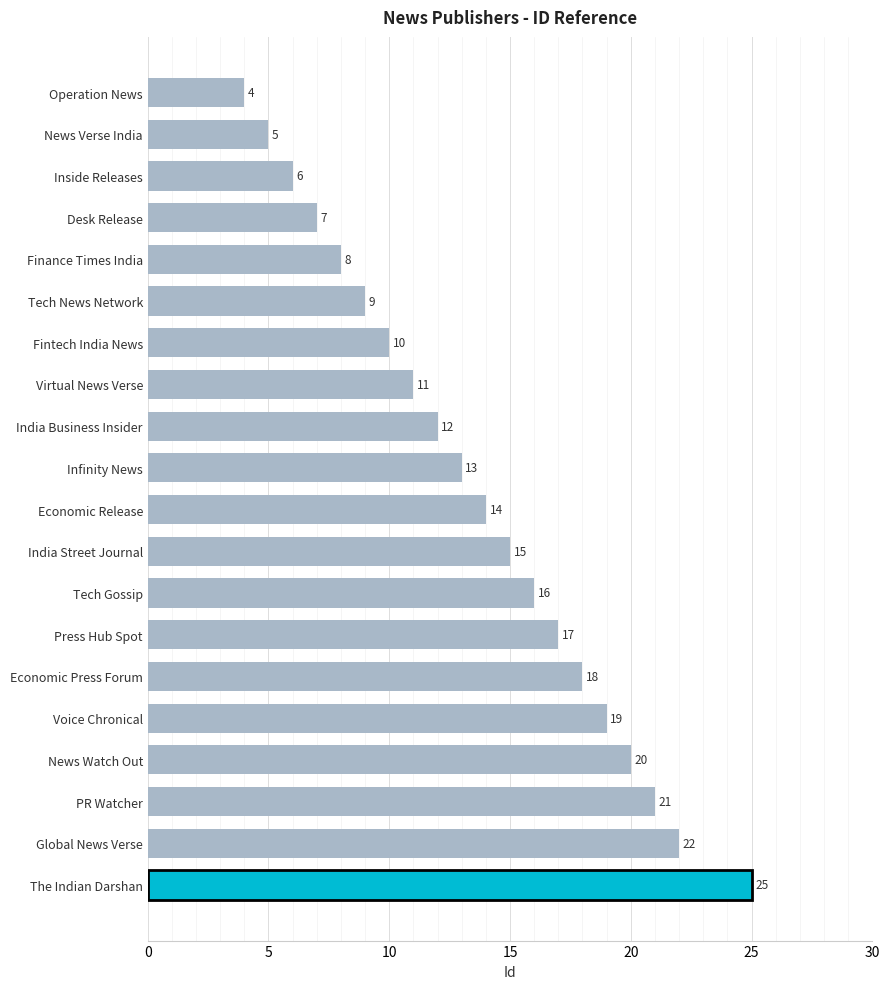

The chart shows a value of 14 at Fintech India News. True or false?

False